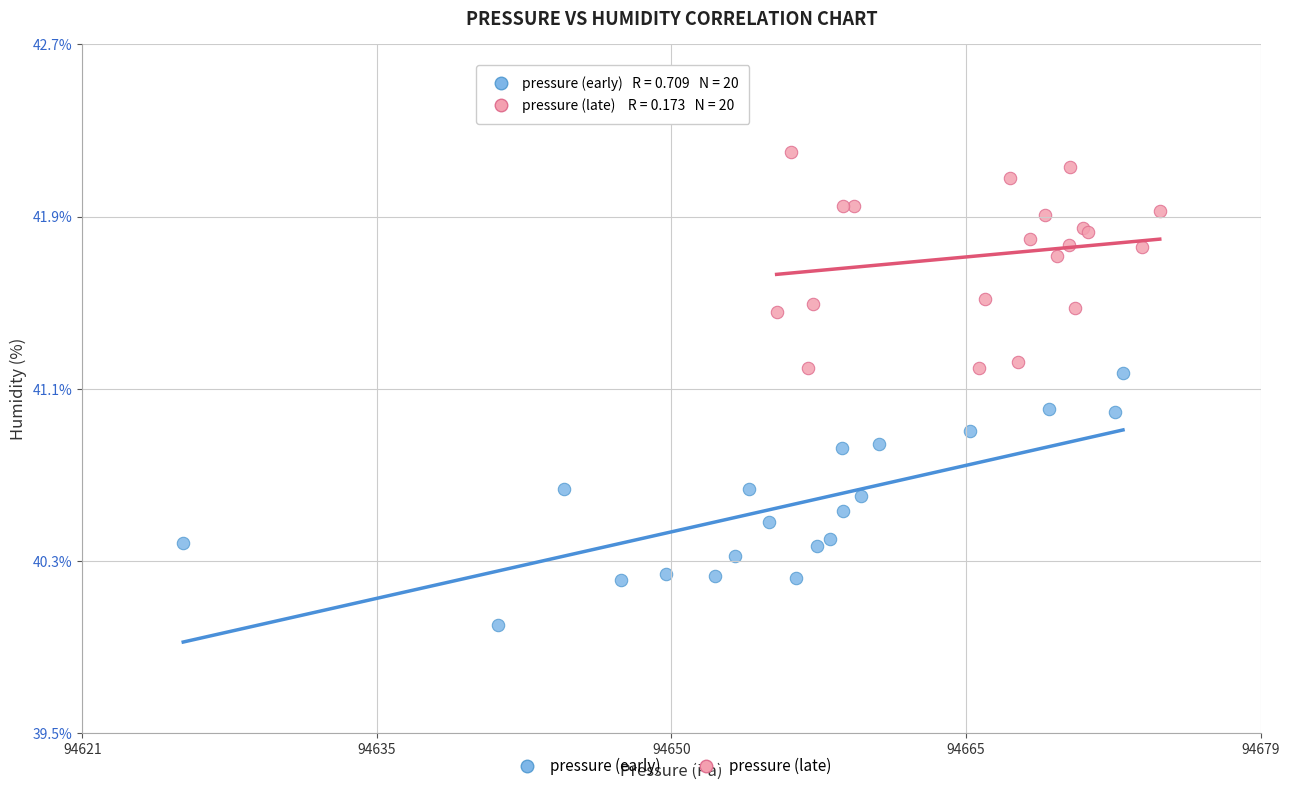

Which series contains the lowest Y value?

pressure (early)